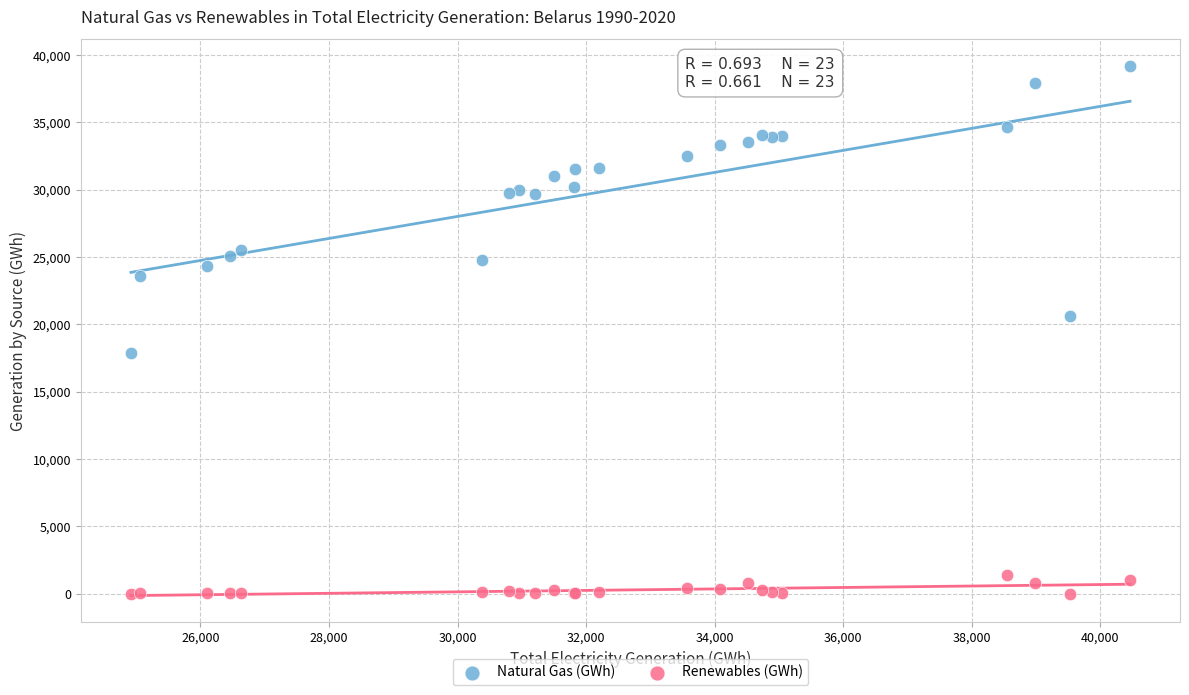

Which series reaches the minimum Y coordinate?

Renewables (GWh)